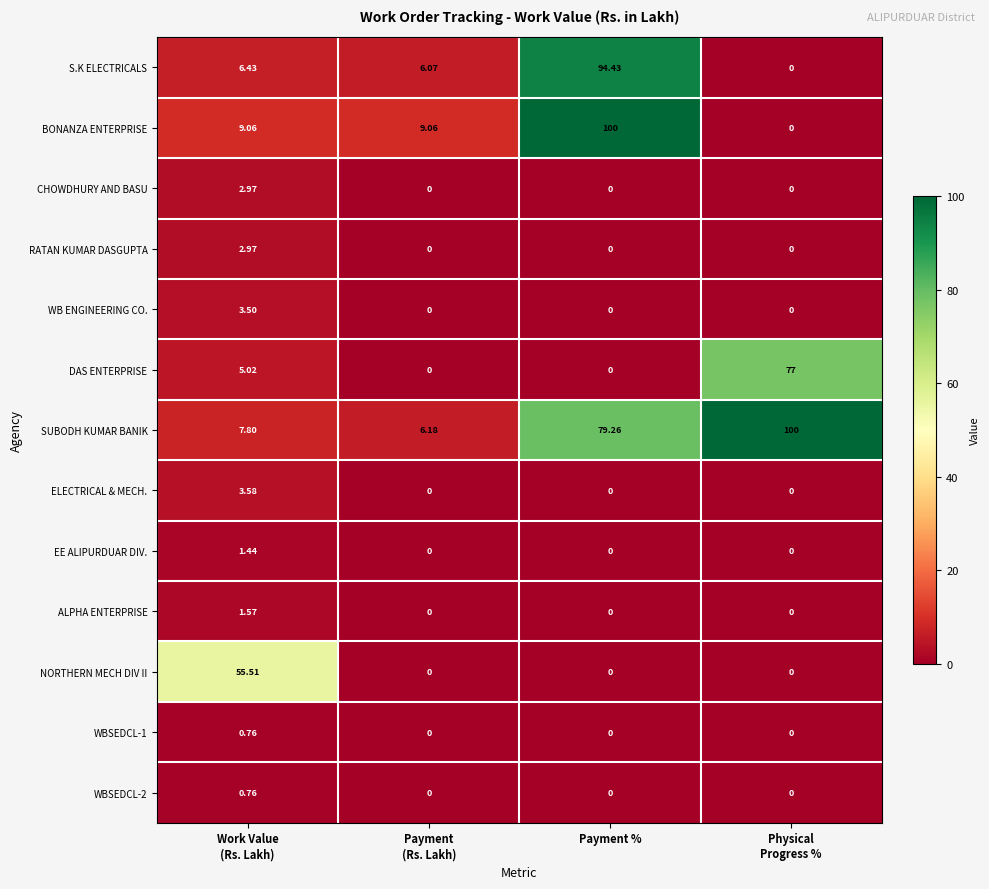

At which label is SUBODH KUMAR BANIK closest to 53?

Payment %